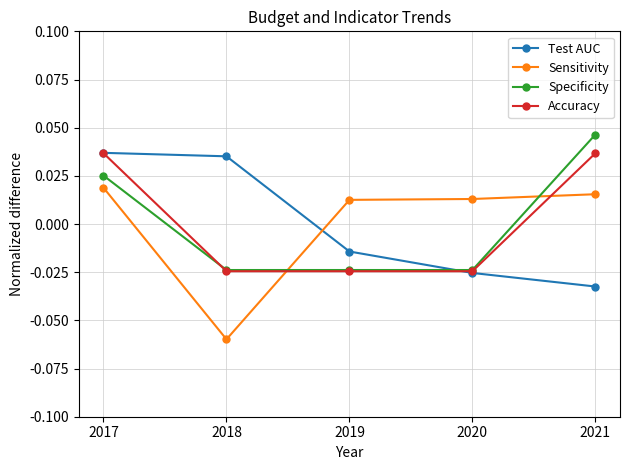

How many Accuracy values are between 0 and 1?

2